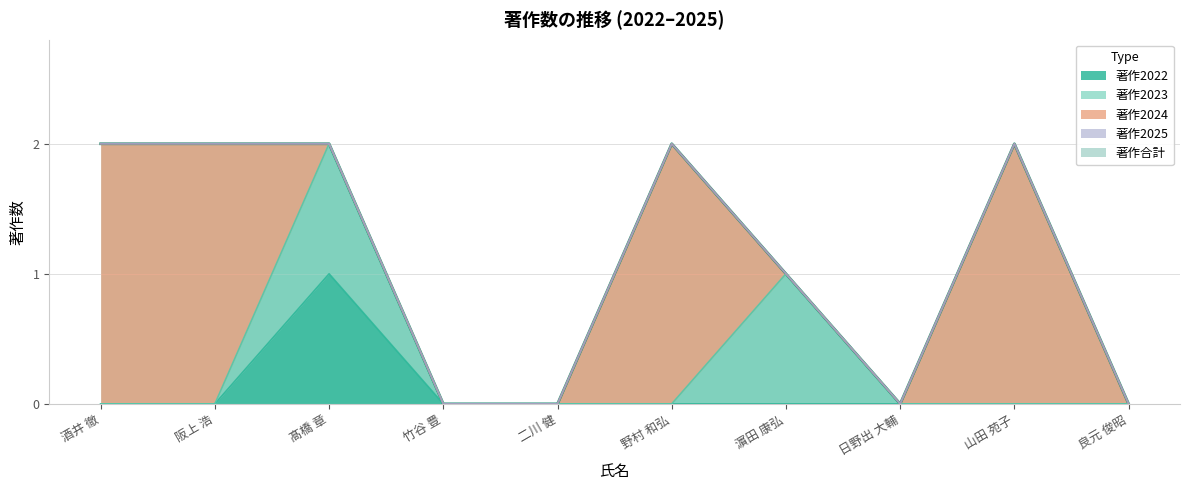

What is the approximate value of 著作合計 at 酒井 徹?

2